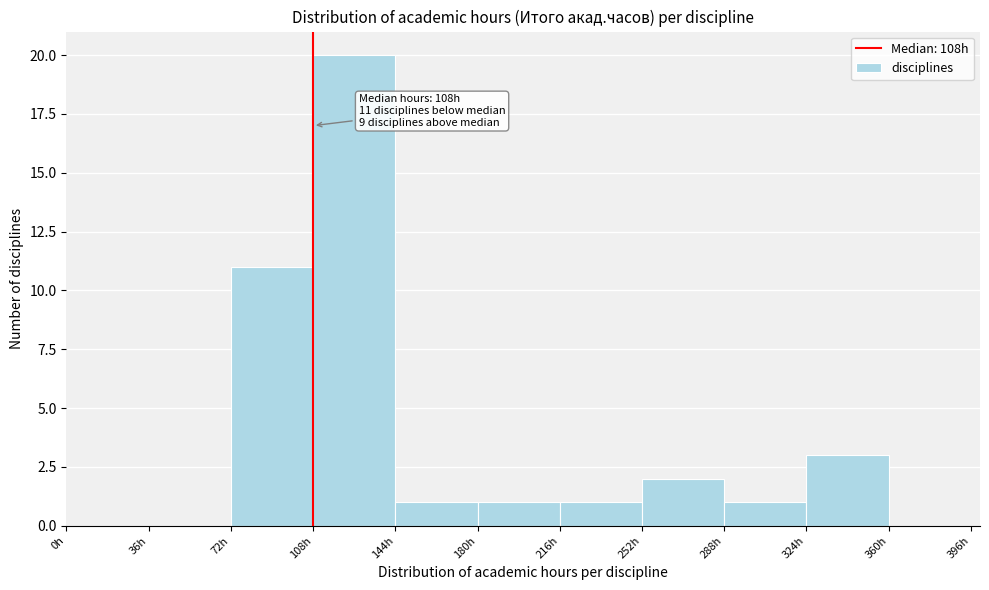

Read against the x-axis, roughly where is the centre of the tallest bar?

125